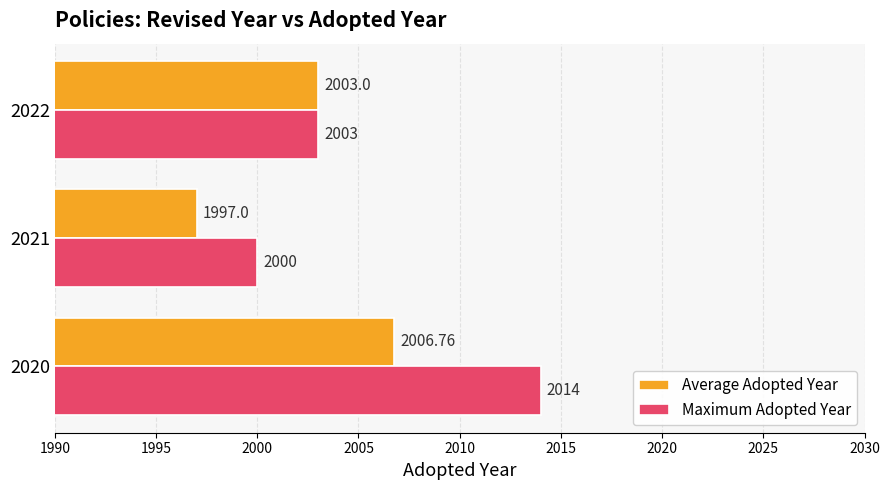

Which series has the largest total across all categories?

Maximum Adopted Year